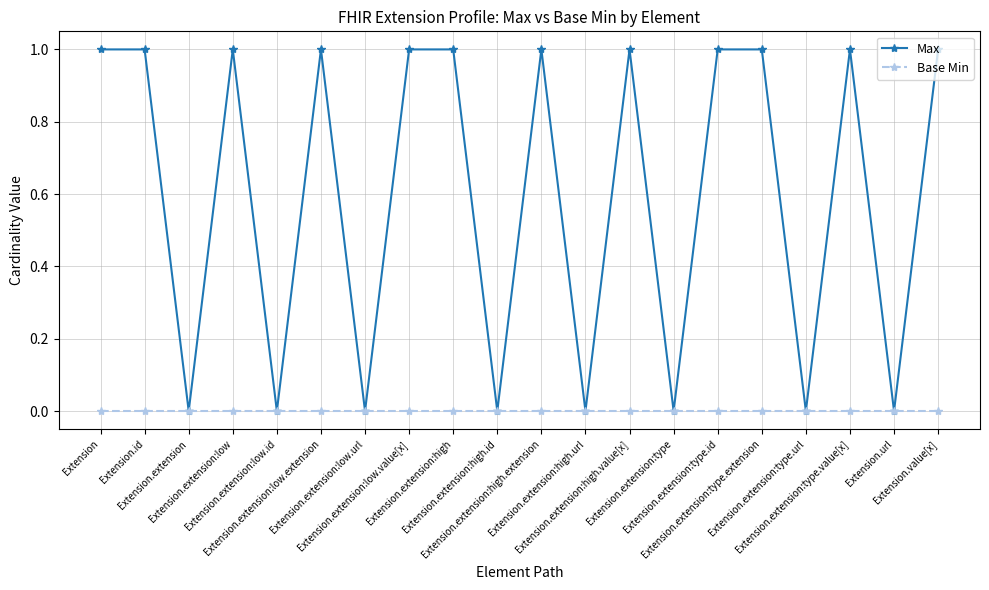

Reading right to left, what are all the values shown in this chart?

Max: 1	0	1	0	1	1	0	1	0	1	0	1	1	0	1	0	1	0	1	1
Base Min: 0	0	0	0	0	0	0	0	0	0	0	0	0	0	0	0	0	0	0	0